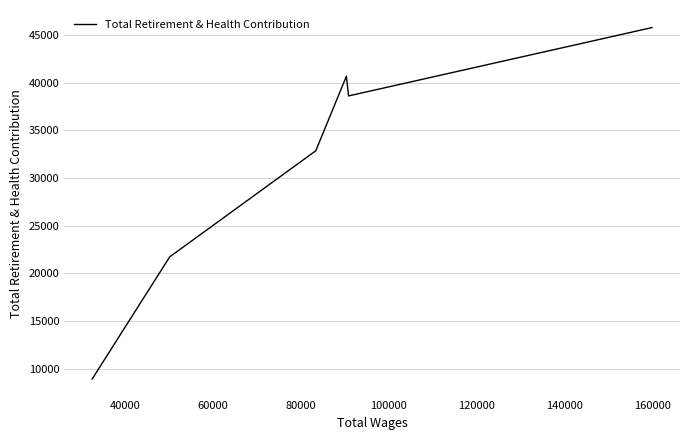

What is the sum of all values?

188630